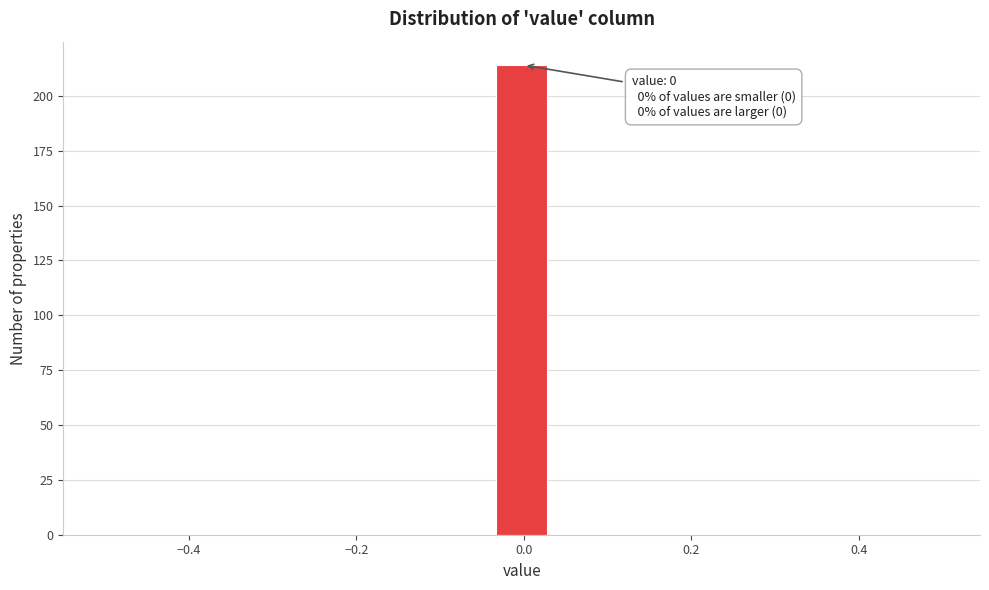

Around what value on the x-axis is the tallest bar? Give the approximate position of its centre, as read against the axis.

0.00